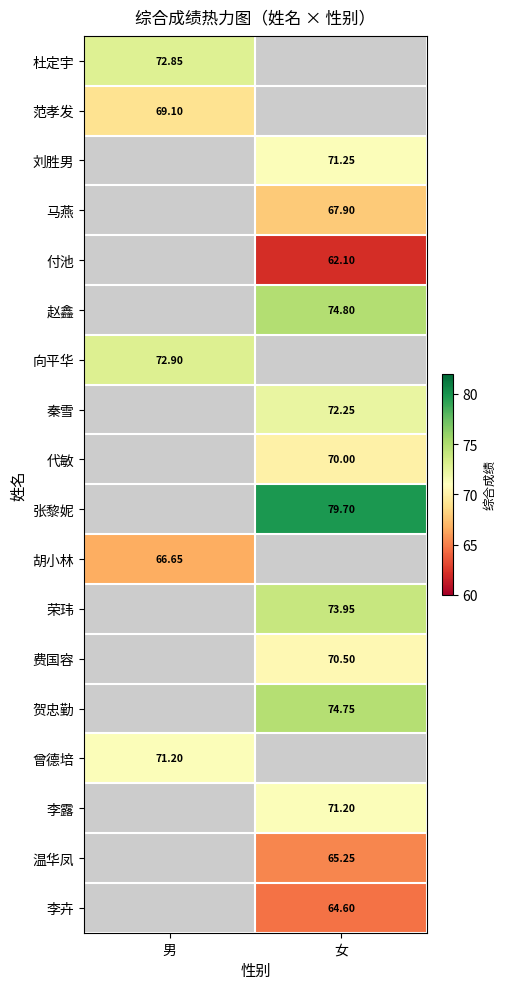

The 刘胜男 series shows 47.7 at 女. True or false?

False